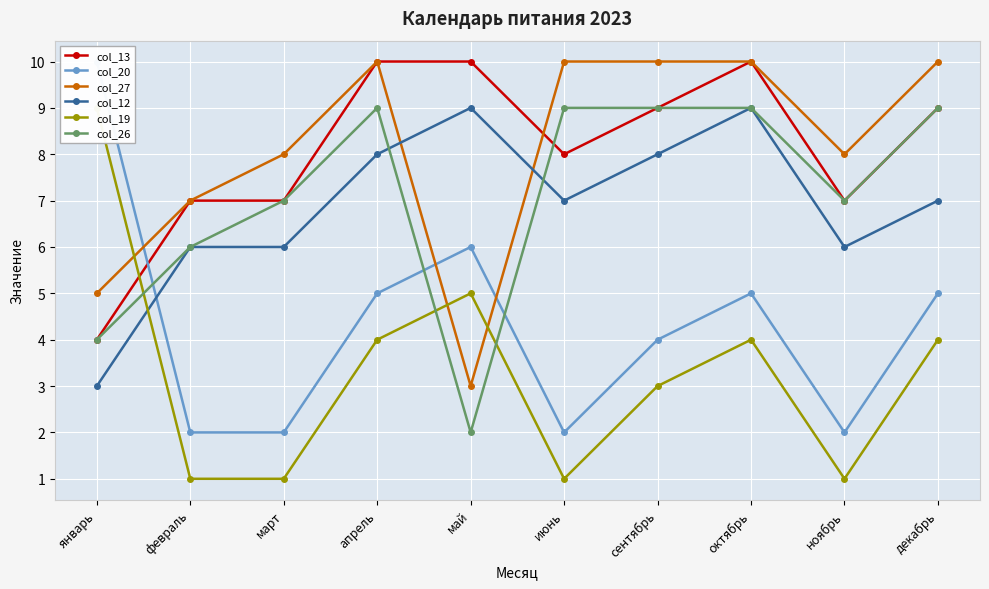

Does the chart display data point markers on the line(s)?

Yes